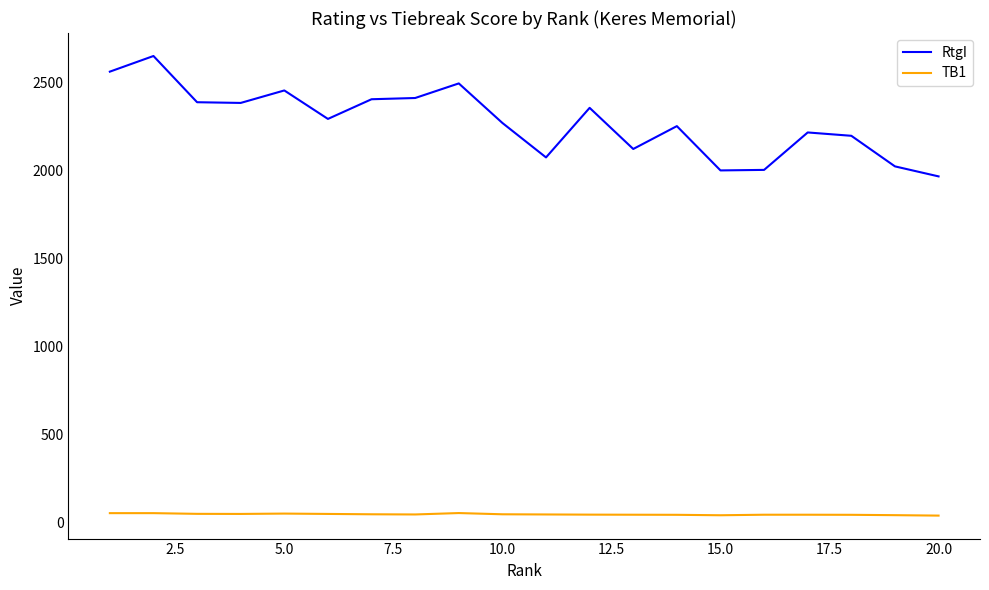

What is the difference between the second highest and minimum values in the RtgI series?

596.0